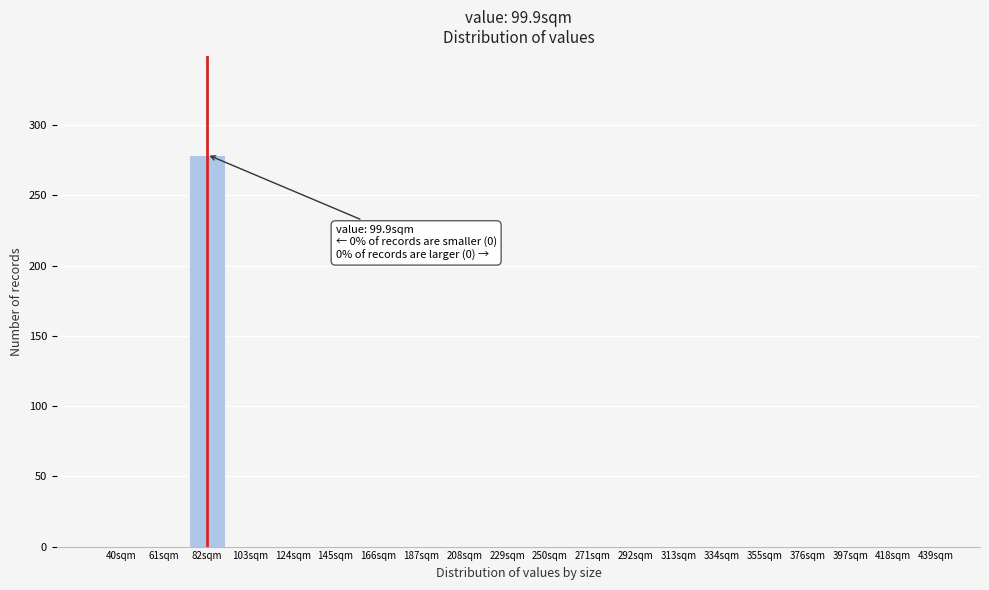

Between 334sqm and 82sqm, which is larger?

82sqm